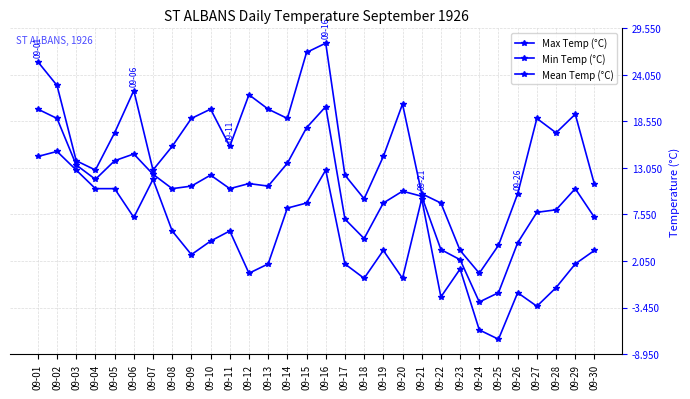

Is this an area chart (filled region under the line)?

No